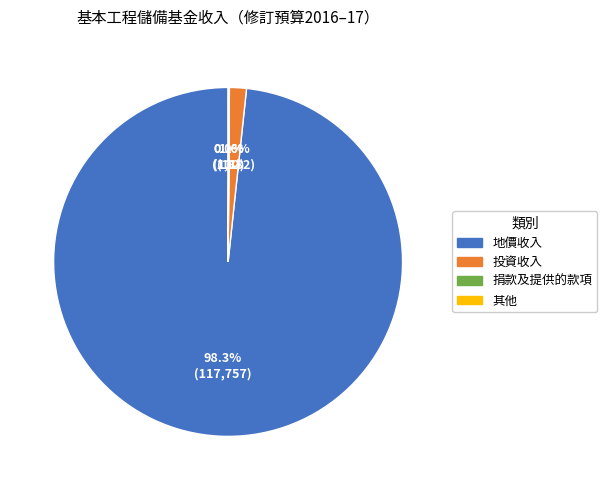

Which slice is the largest?

地價收入